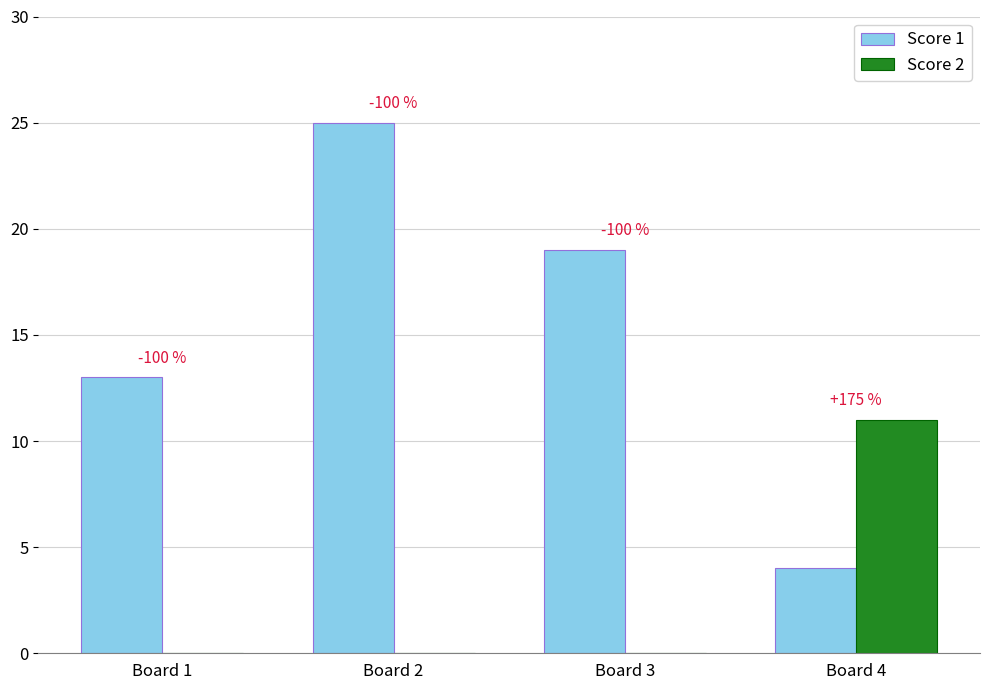

Which category has the lowest value across all series?

Board 1